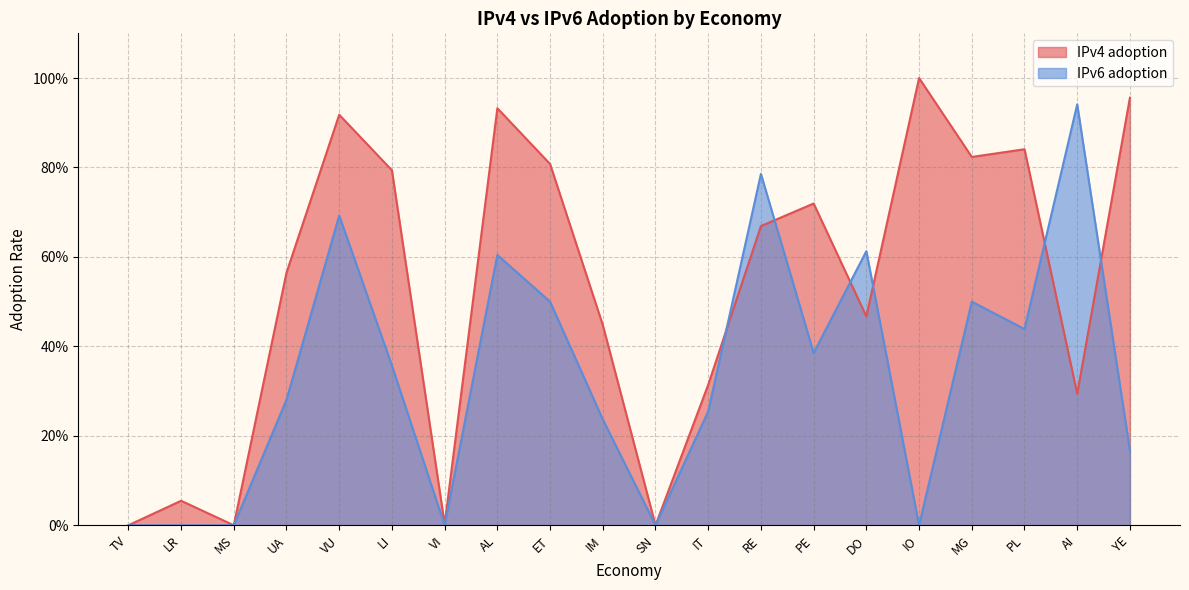

Reading left to right, extract all data points from this chart.

IPv4 adoption: TV=0.0	LR=0.1	MS=0.0	UA=0.6	VU=0.9	LI=0.8	VI=0.0	AL=0.9	ET=0.8	IM=0.4	SN=0.0	IT=0.3	RE=0.7	PE=0.7	DO=0.5	IO=1.0	MG=0.8	PL=0.8	AI=0.3	YE=1.0
IPv6 adoption: TV=0.0	LR=0.0	MS=0.0	UA=0.3	VU=0.7	LI=0.4	VI=0.0	AL=0.6	ET=0.5	IM=0.2	SN=0.0	IT=0.3	RE=0.8	PE=0.4	DO=0.6	IO=0.0	MG=0.5	PL=0.4	AI=0.9	YE=0.2